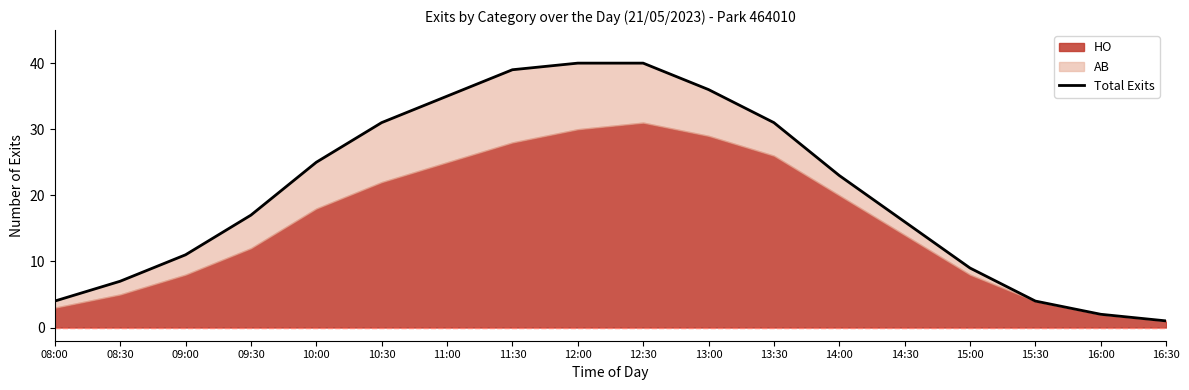

Which label corresponds to the smallest value in the chart?

16:30